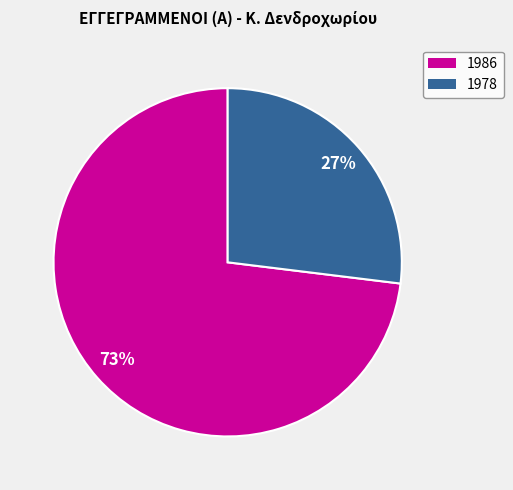

Is 1978 the majority of the pie?

No